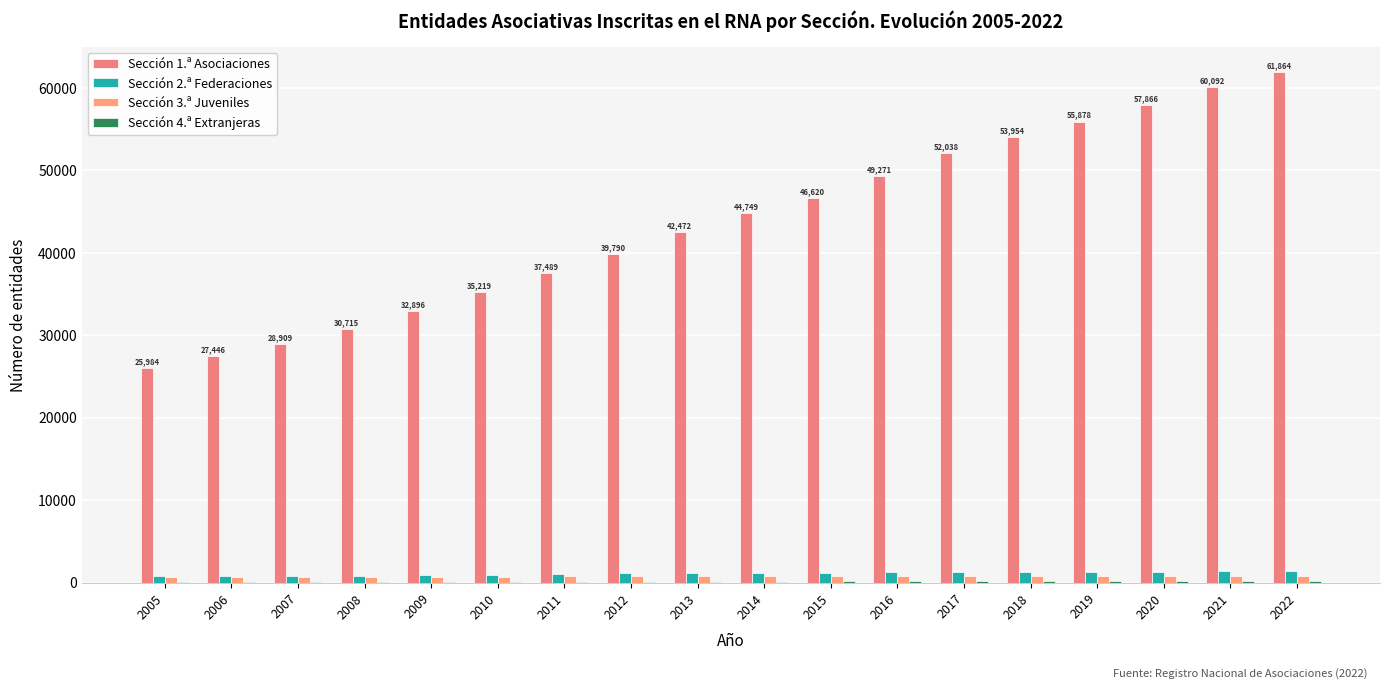

Does the chart contain stacked bars?

No